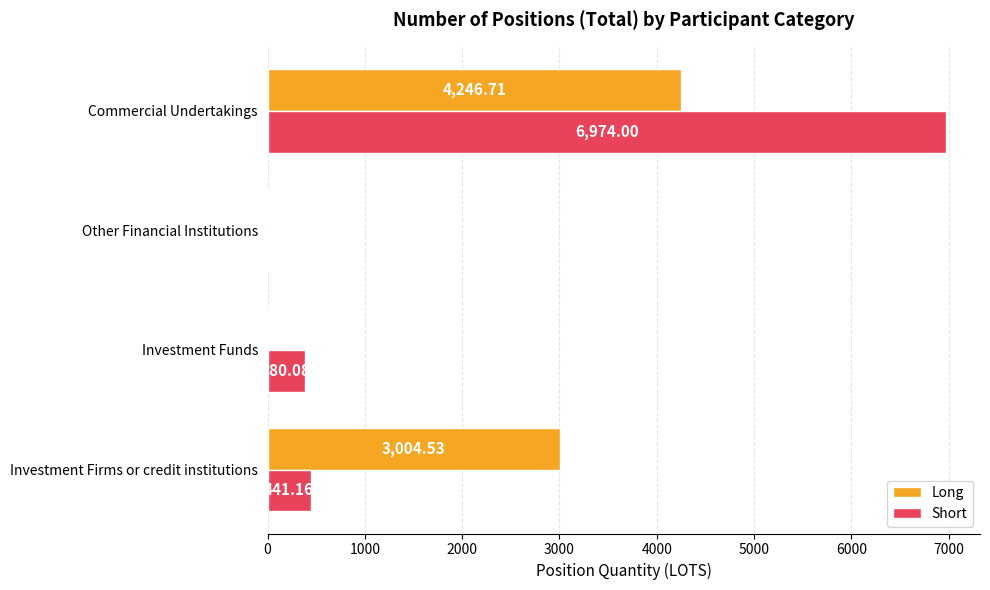

What are all the series names shown in the legend?

Long, Short